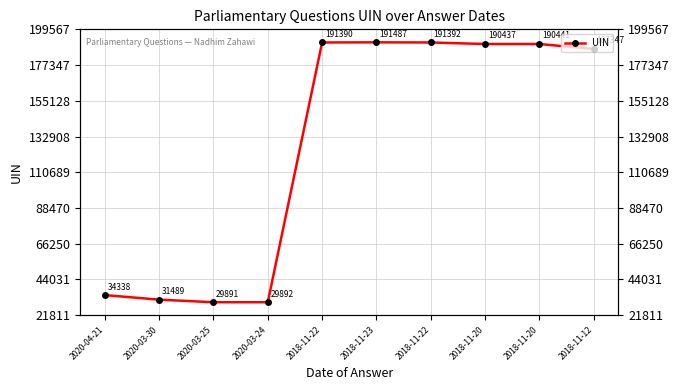

How many values are below 190437?

5